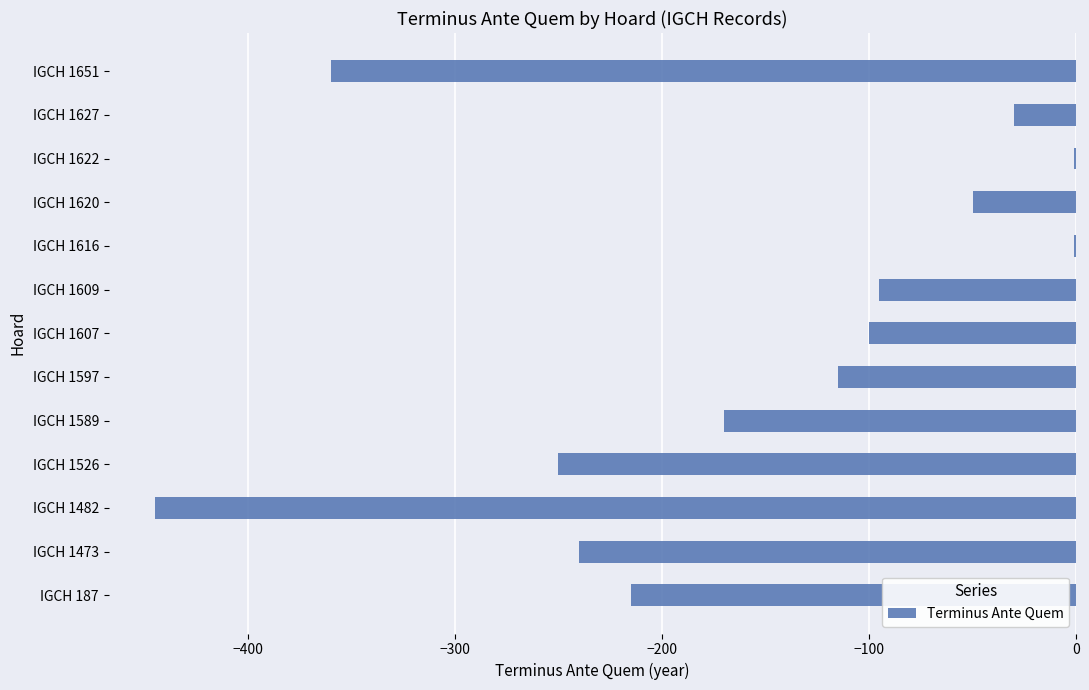

What is the sum of all values?

-2072